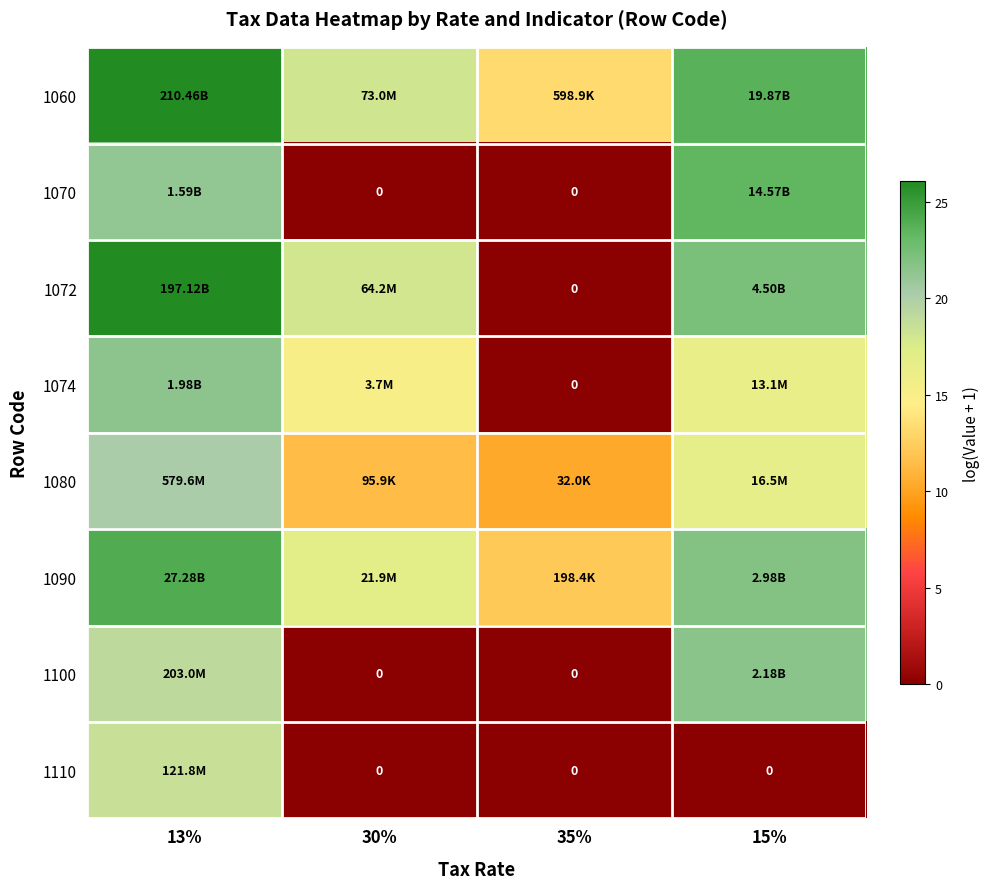

What is the spread (max minus min) of values at 15%?

23.7